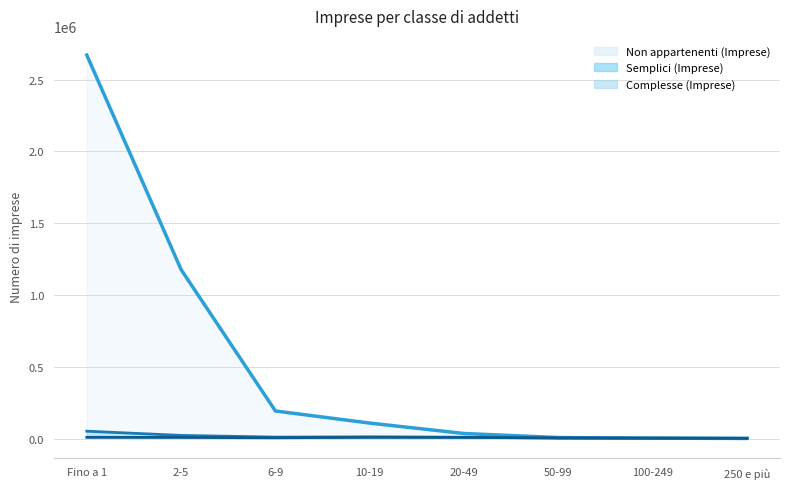

At which category does Semplici (Imprese) reach its first local valley?

6-9